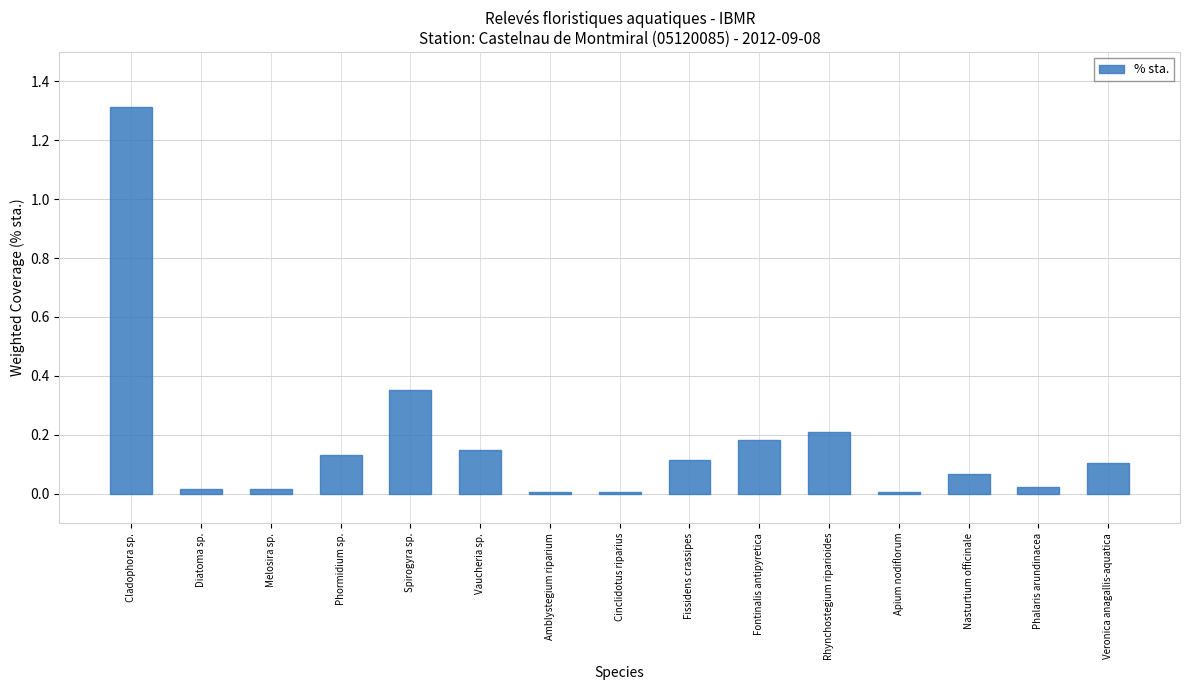

The chart shows a value of 0.0 at Apium nodiflorum. True or false?

True